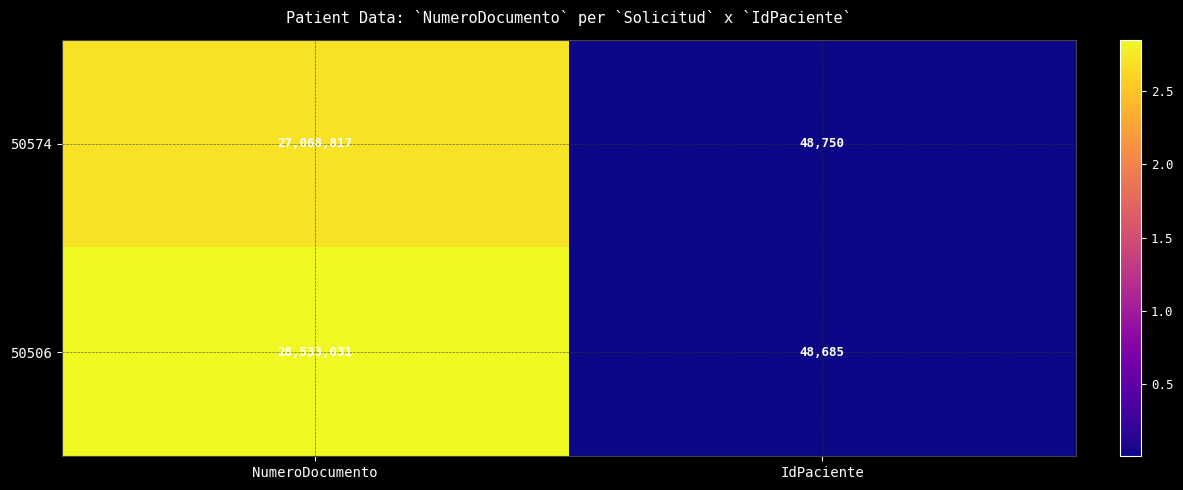

Reading left to right, list all the values displayed in this chart.

50574: NumeroDocumento=27068817	IdPaciente=48750
50506: NumeroDocumento=28533031	IdPaciente=48685